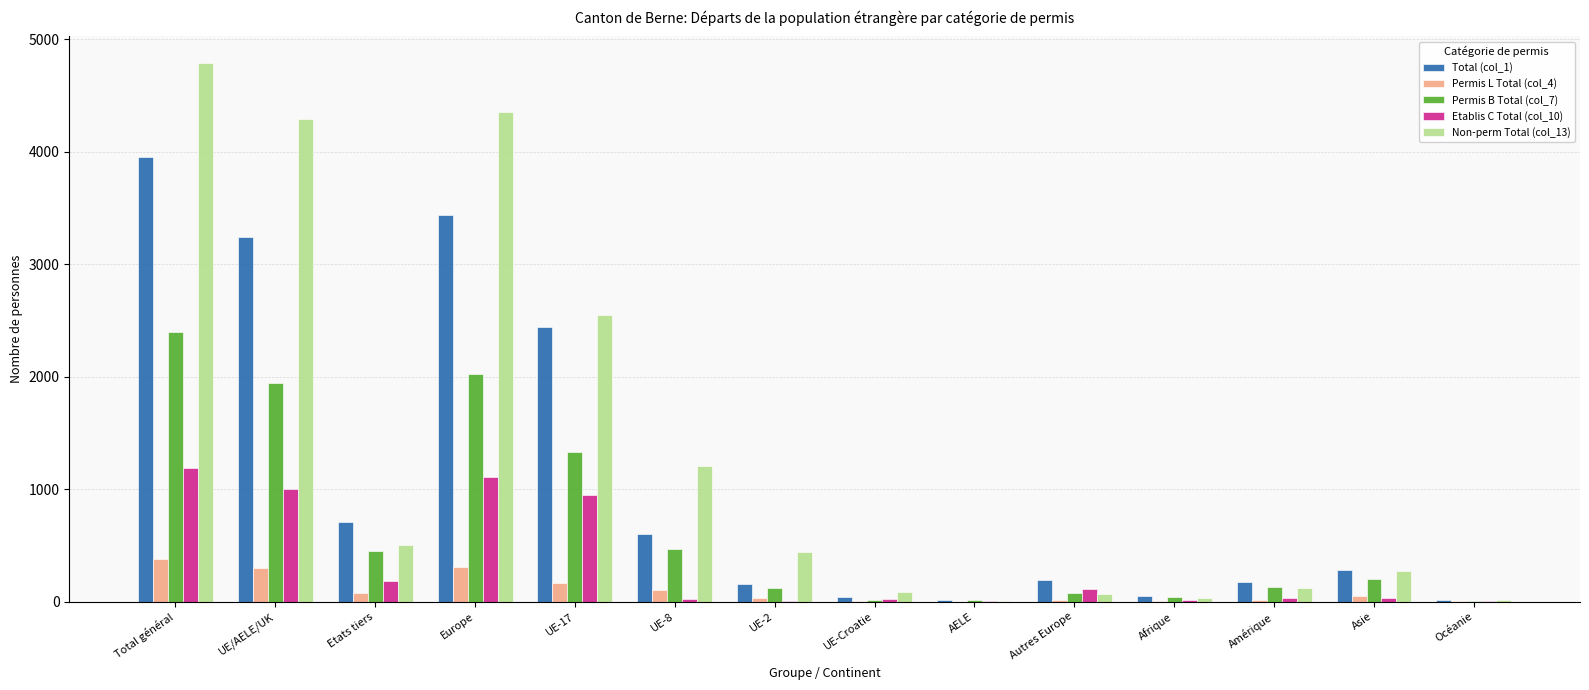

The value of Etablis C Total (col_10) at UE/AELE/UK is 998. True or false?

True